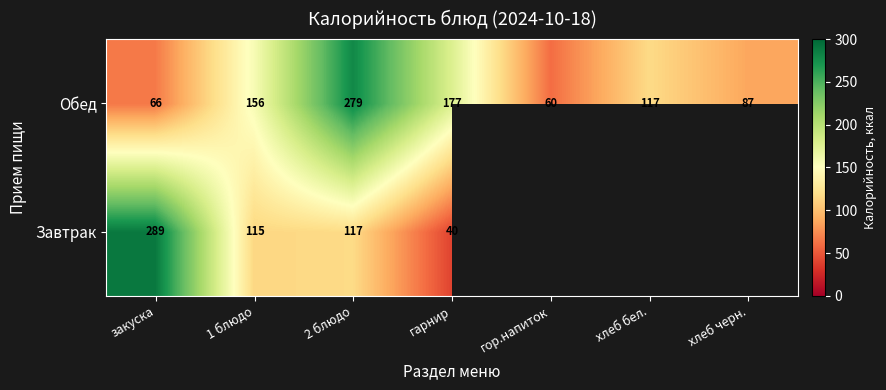

The Завтрак series shows 178.7 at 1 блюдо. True or false?

False